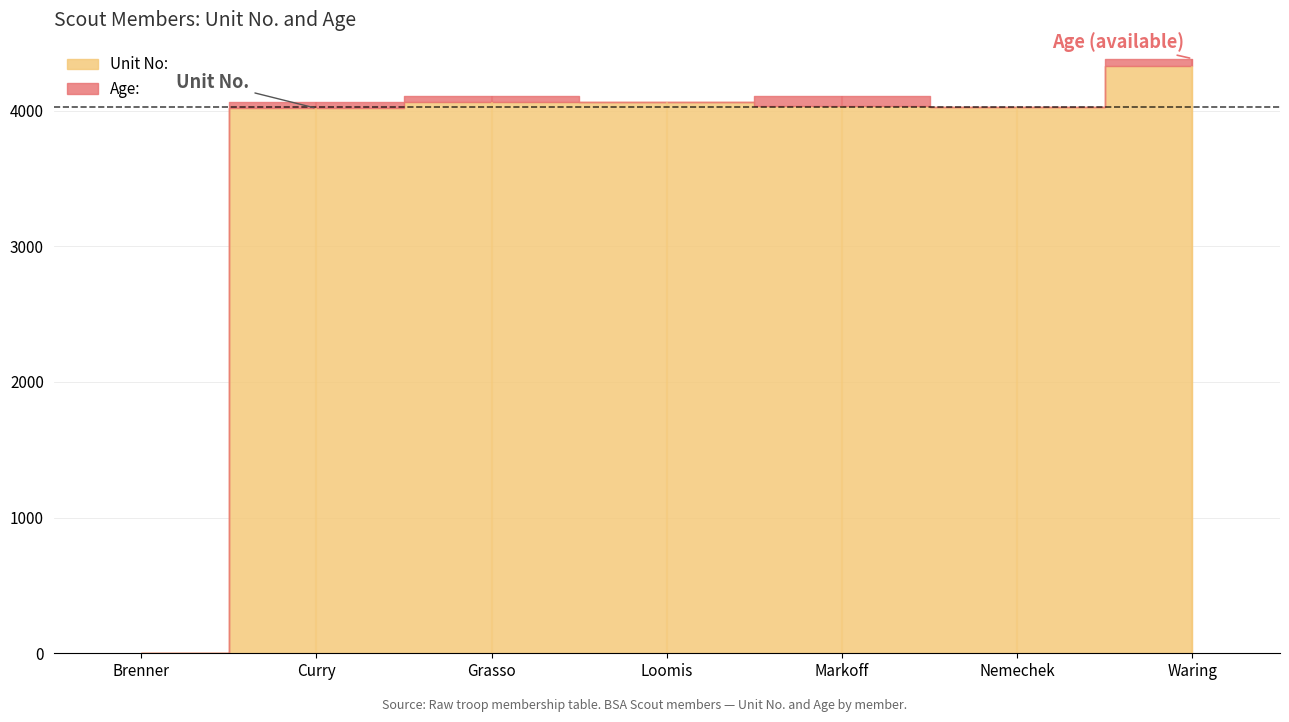

Which has a higher value, Waring
132813274 or Grasso
105294749?

Waring
132813274